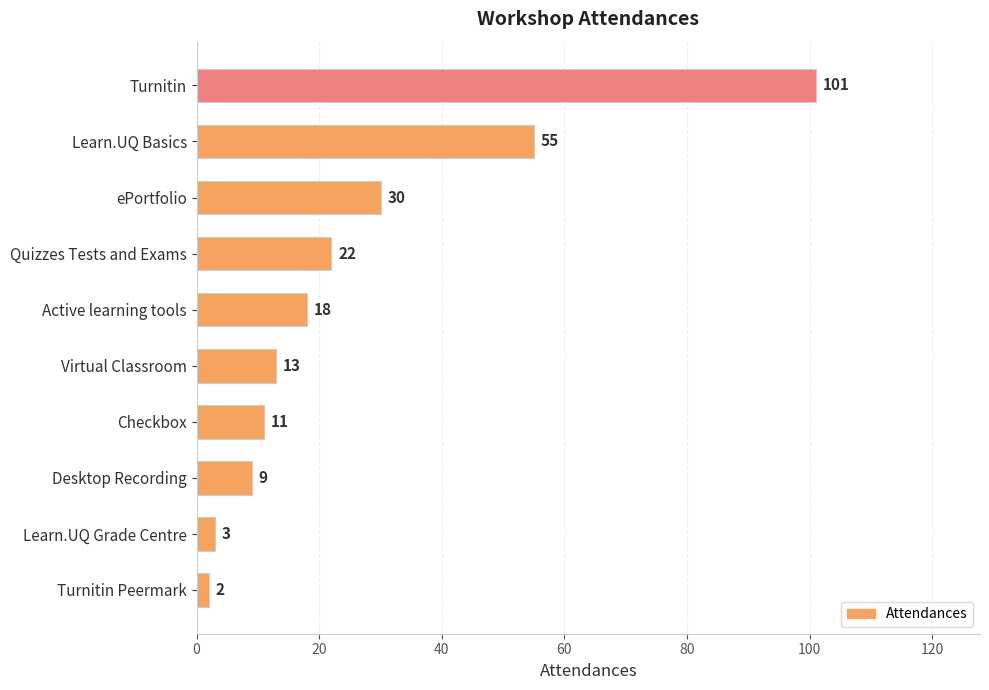

What is the label of the 7th bar from the top?

Checkbox